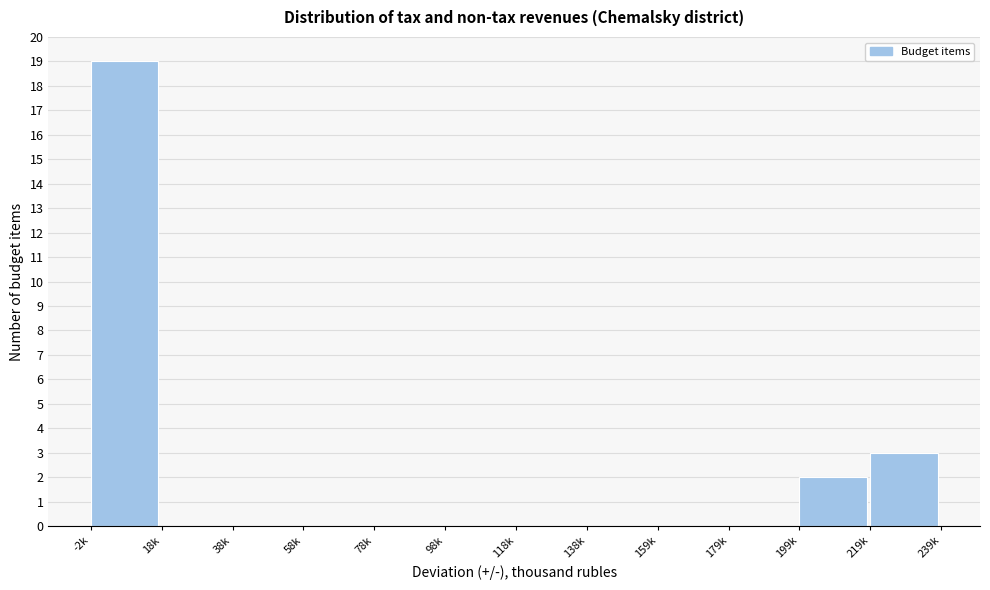

Reading left to right, what are all the values shown in this chart?

-2k=19	18k=0	38k=0	58k=0	78k=0	98k=0	118k=0	138k=0	159k=0	179k=0	199k=2	219k=3